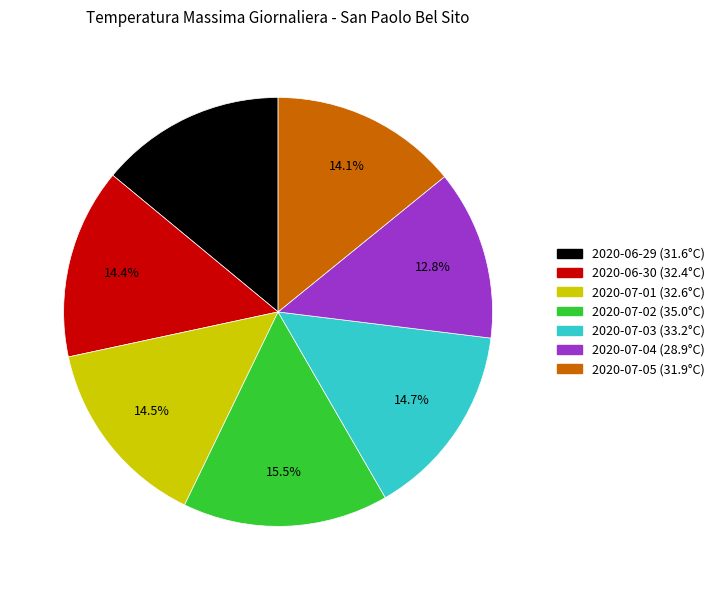

What percentage is NOT represented by 2020-06-29?

86.0%